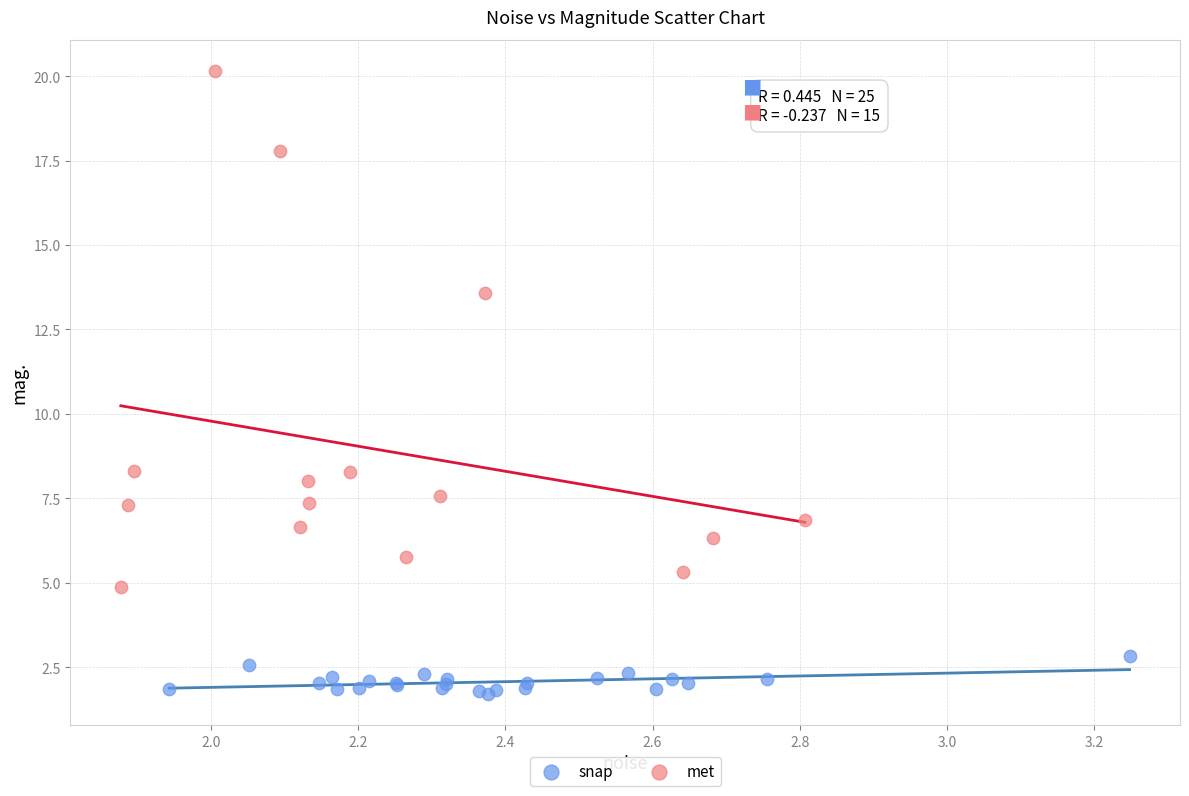

Which series contains the lowest Y value?

snap